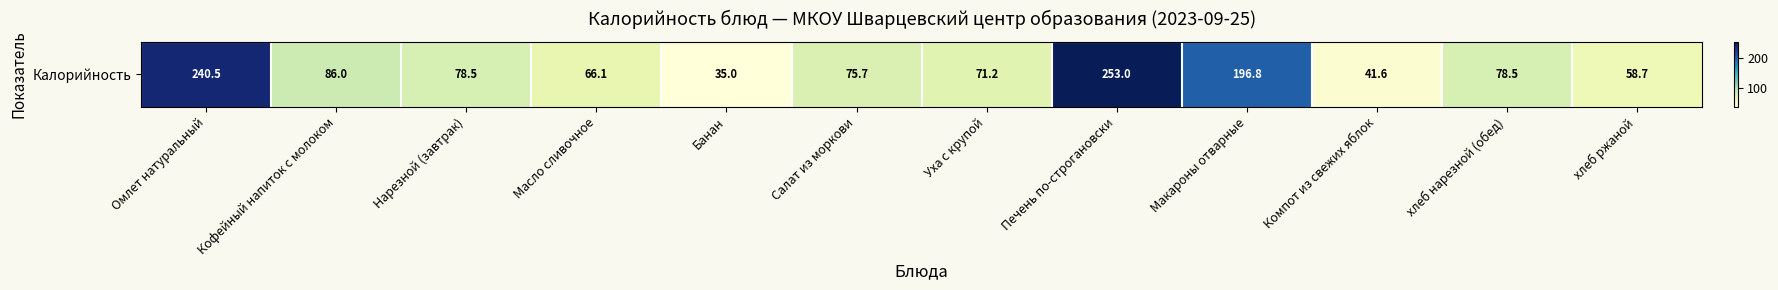

How many data points are above 78?

6